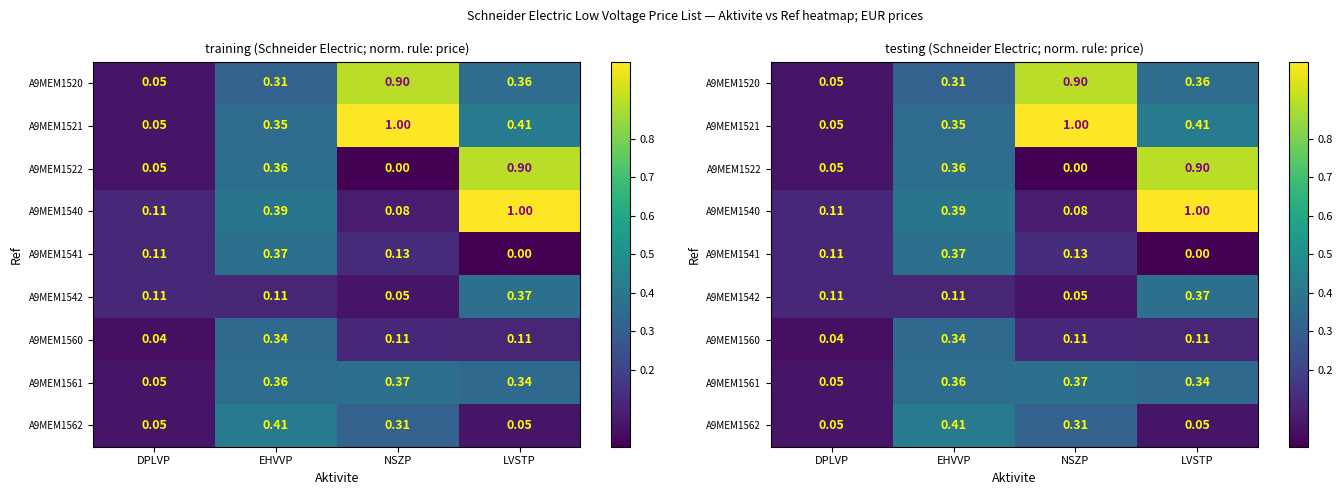

What is the difference between the A9MEM1561 values at DPLVP and EHVVP?

0.3